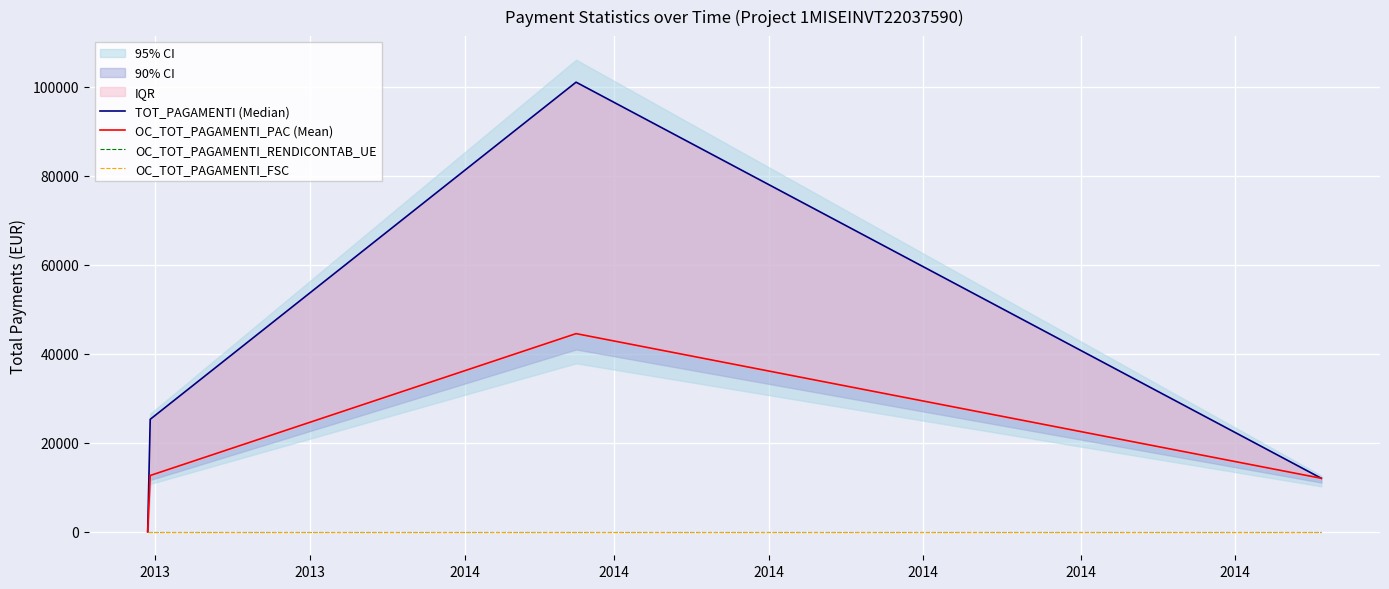

Reading right to left, extract all data points from this chart.

TOT_PAGAMENTI (Median): 12000.0	101031.0	25257.8	0.0
OC_TOT_PAGAMENTI_PAC (Mean): 12000.0	44515.5	12628.9	0.0
OC_TOT_PAGAMENTI_RENDICONTAB_UE: 0.0	0.0	0.0	0.0
OC_TOT_PAGAMENTI_FSC: 0.0	0.0	0.0	0.0